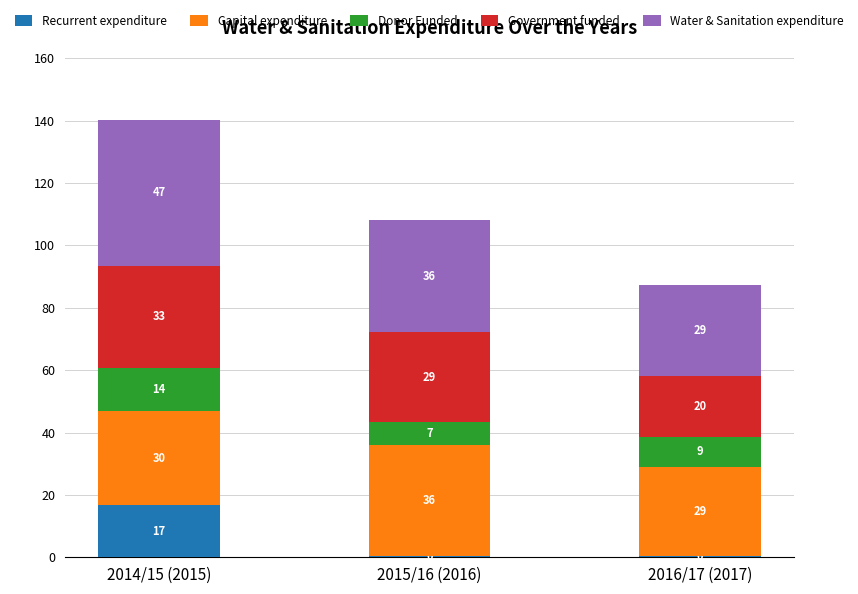

What are all the series names shown in the legend?

Recurrent expenditure, Capital expenditure, Donor Funded, Government funded, Water & Sanitation expenditure